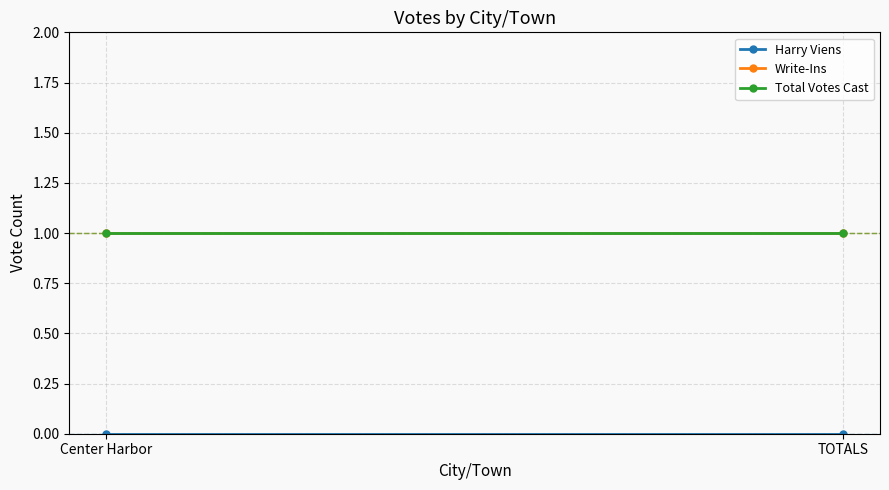

Rank the series at TOTALS from lowest to highest value.

Harry Viens, Write-Ins, Total Votes Cast